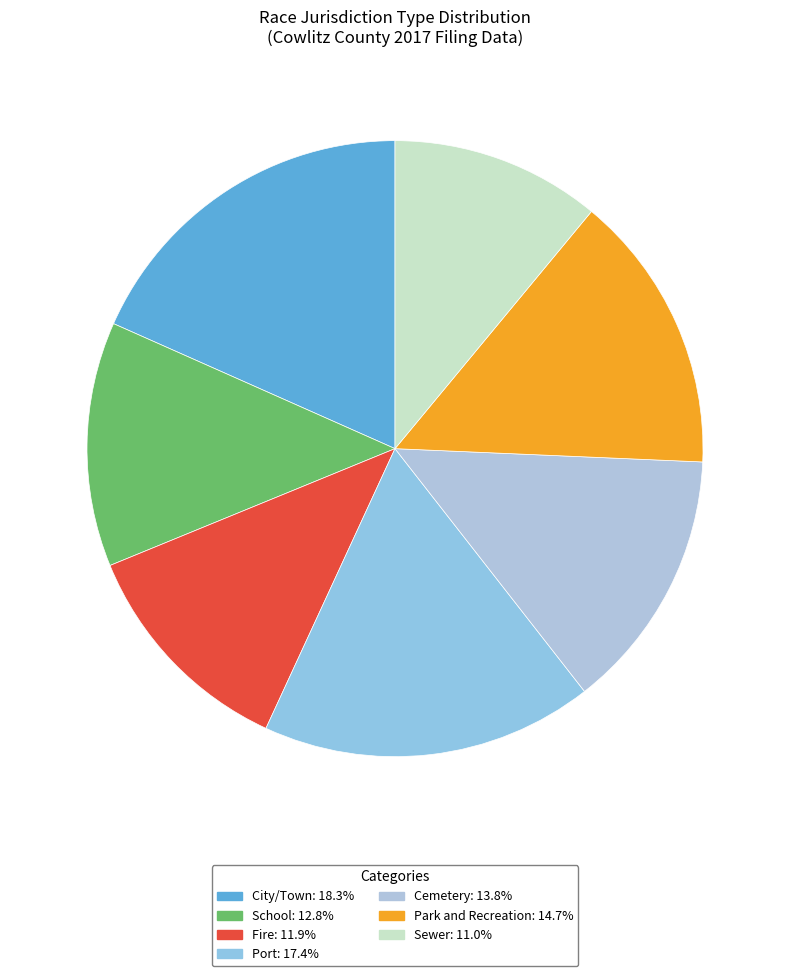

Is it true that City/Town is 18% of the pie?

True